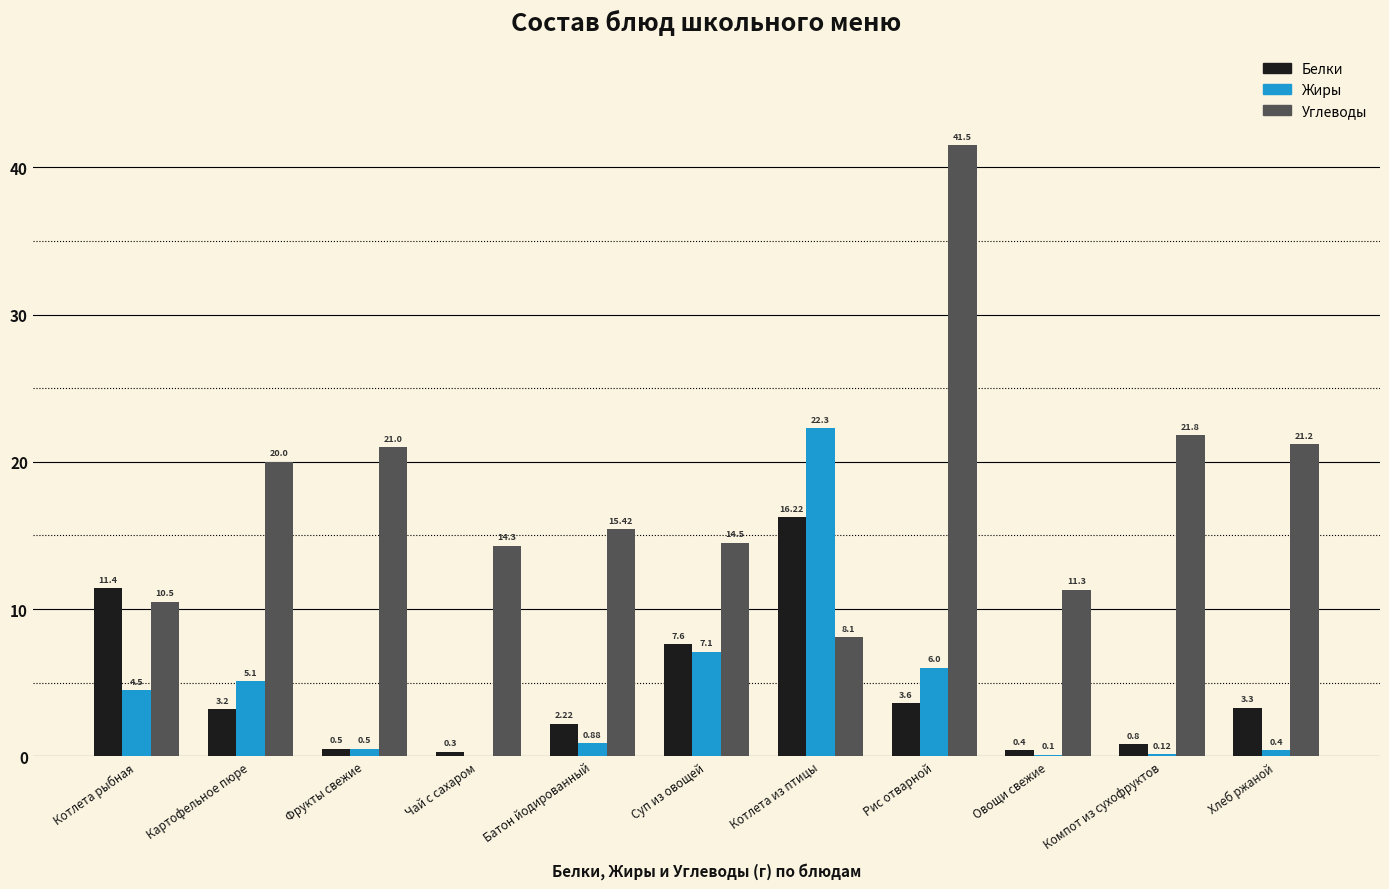

What is the sum of the Углеводы values at Рис отварной and Хлеб ржаной?

62.7